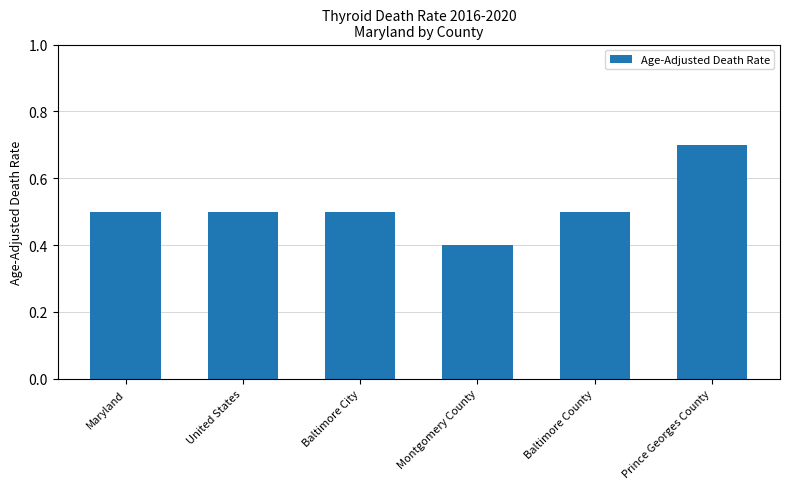

Which category has the highest value across all series?

Prince Georges County